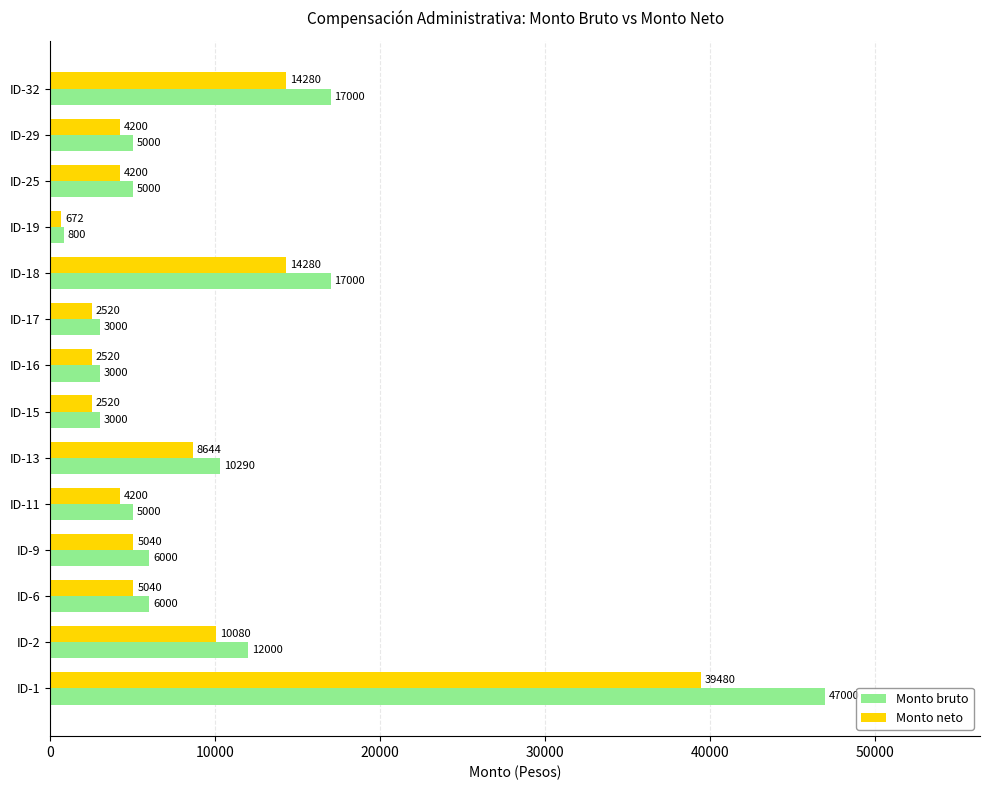

List the series in order of their overall mean, highest first.

Monto bruto, Monto neto